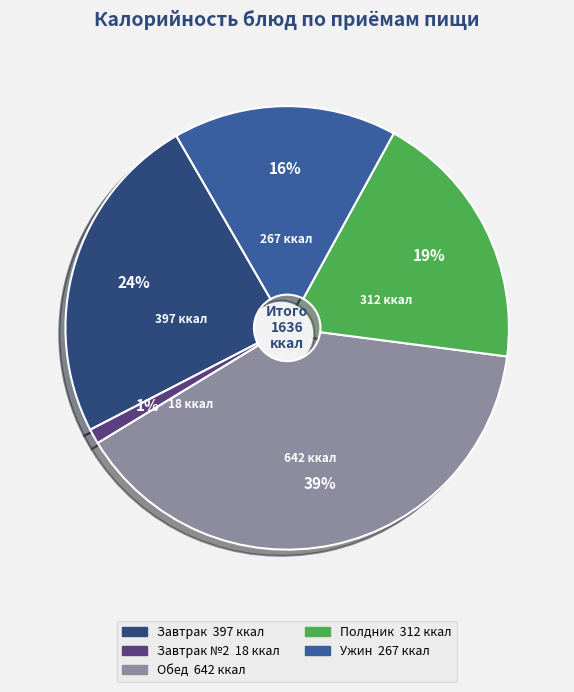

To the nearest percent, what is the average slice percentage?

20%